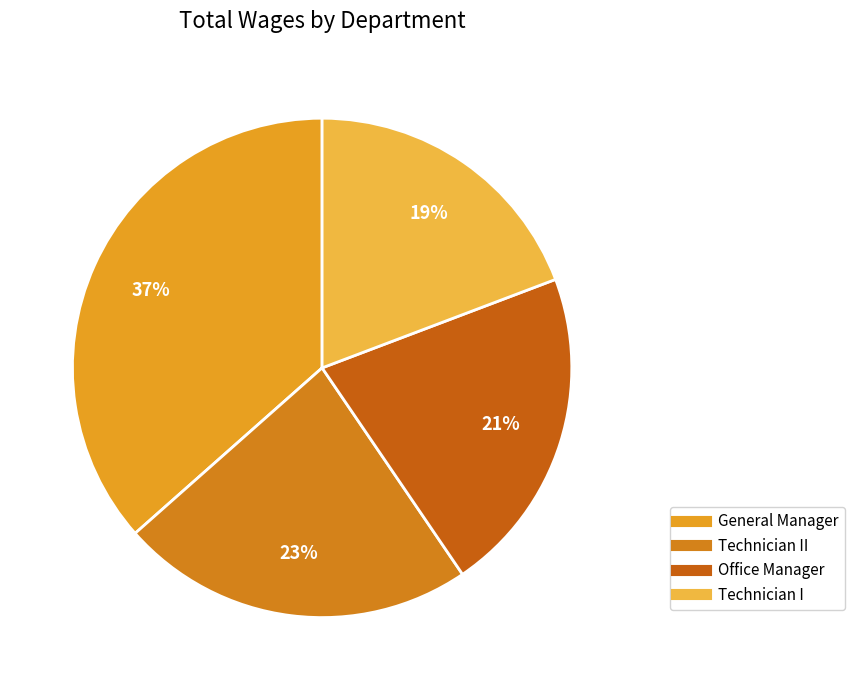

How many slices are in this pie chart?

4